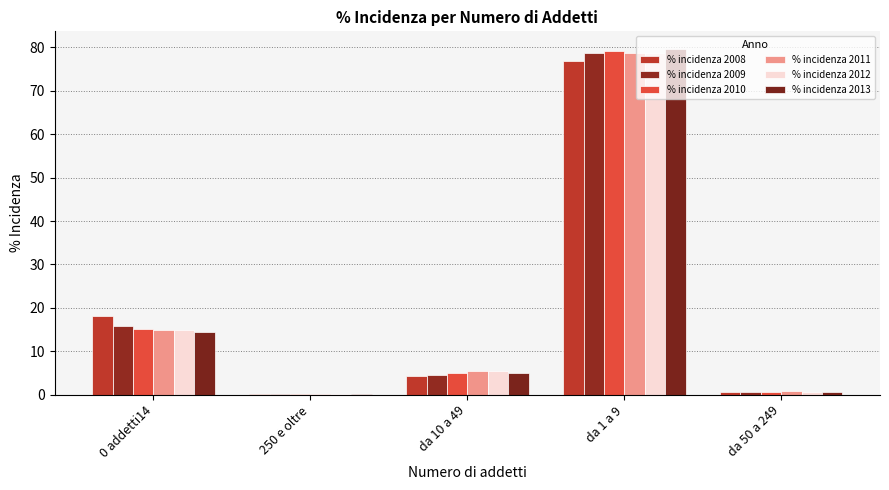

What is the difference between the % incidenza 2011 values at da 50 a 249 and 250 e oltre?

0.7